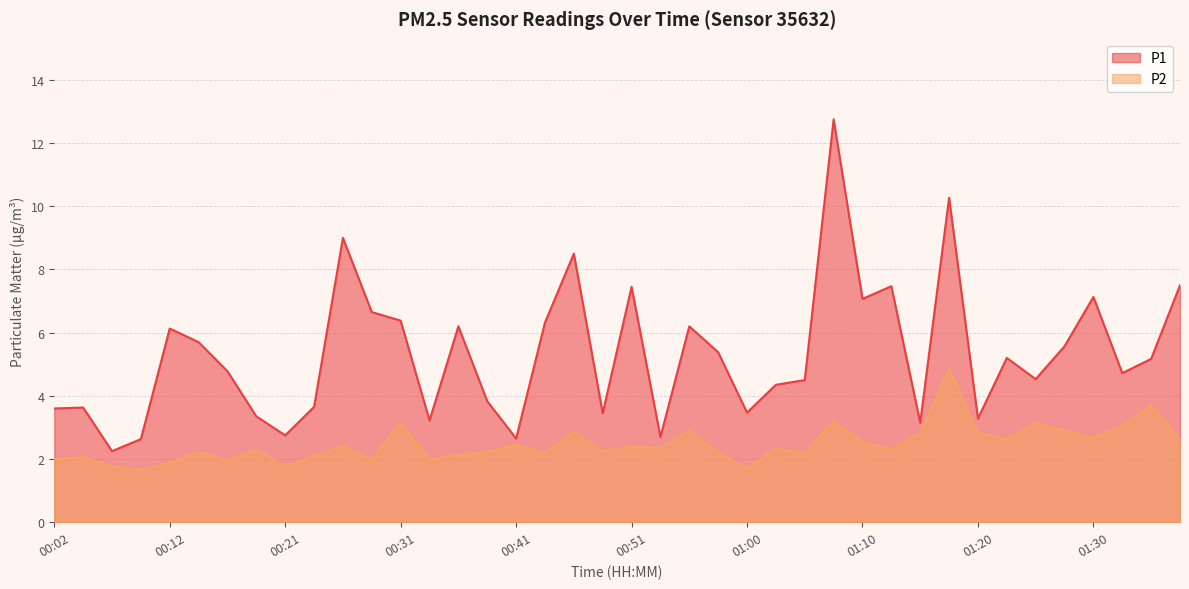

How many categories are shown in the chart?

40